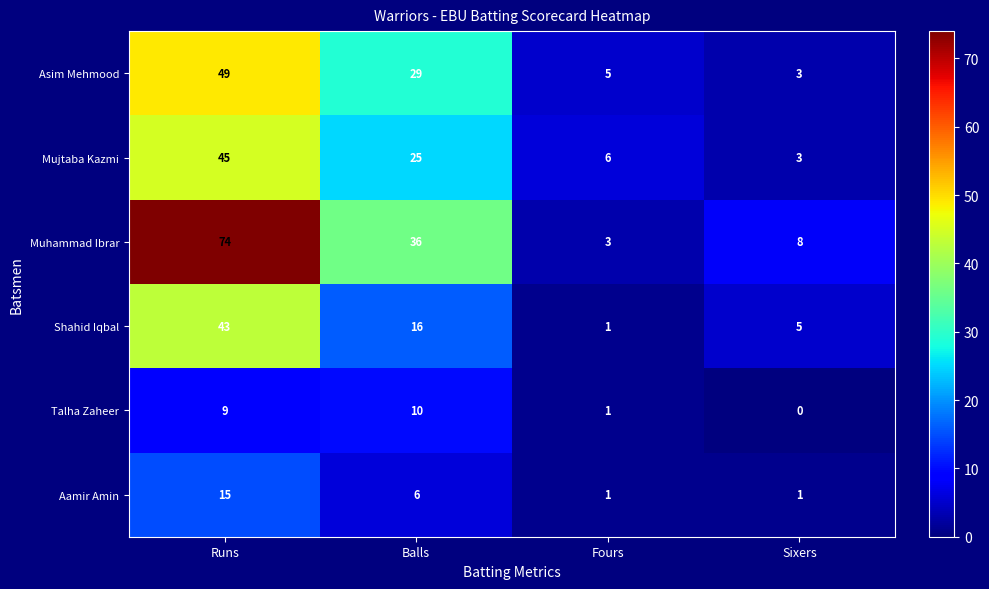

Which series has the largest total across all categories?

Muhammad Ibrar